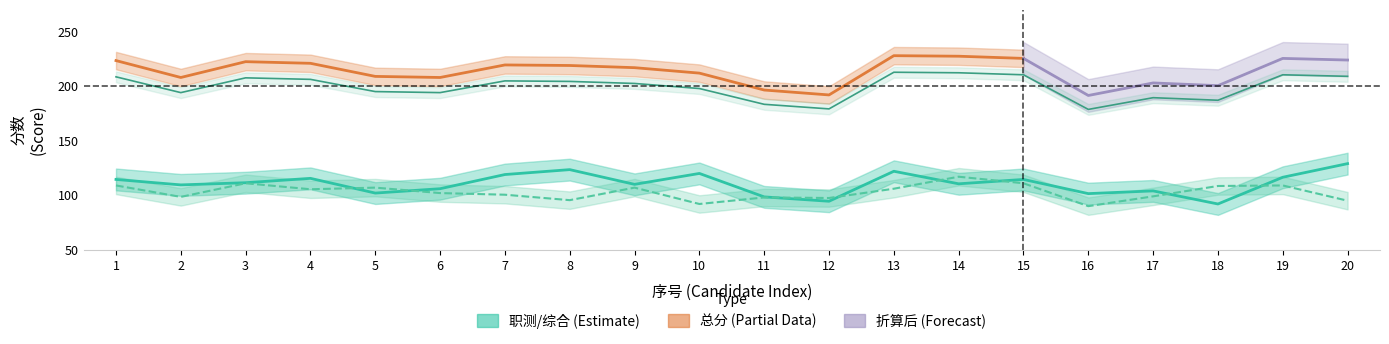

How many lines are shown in the chart?

3